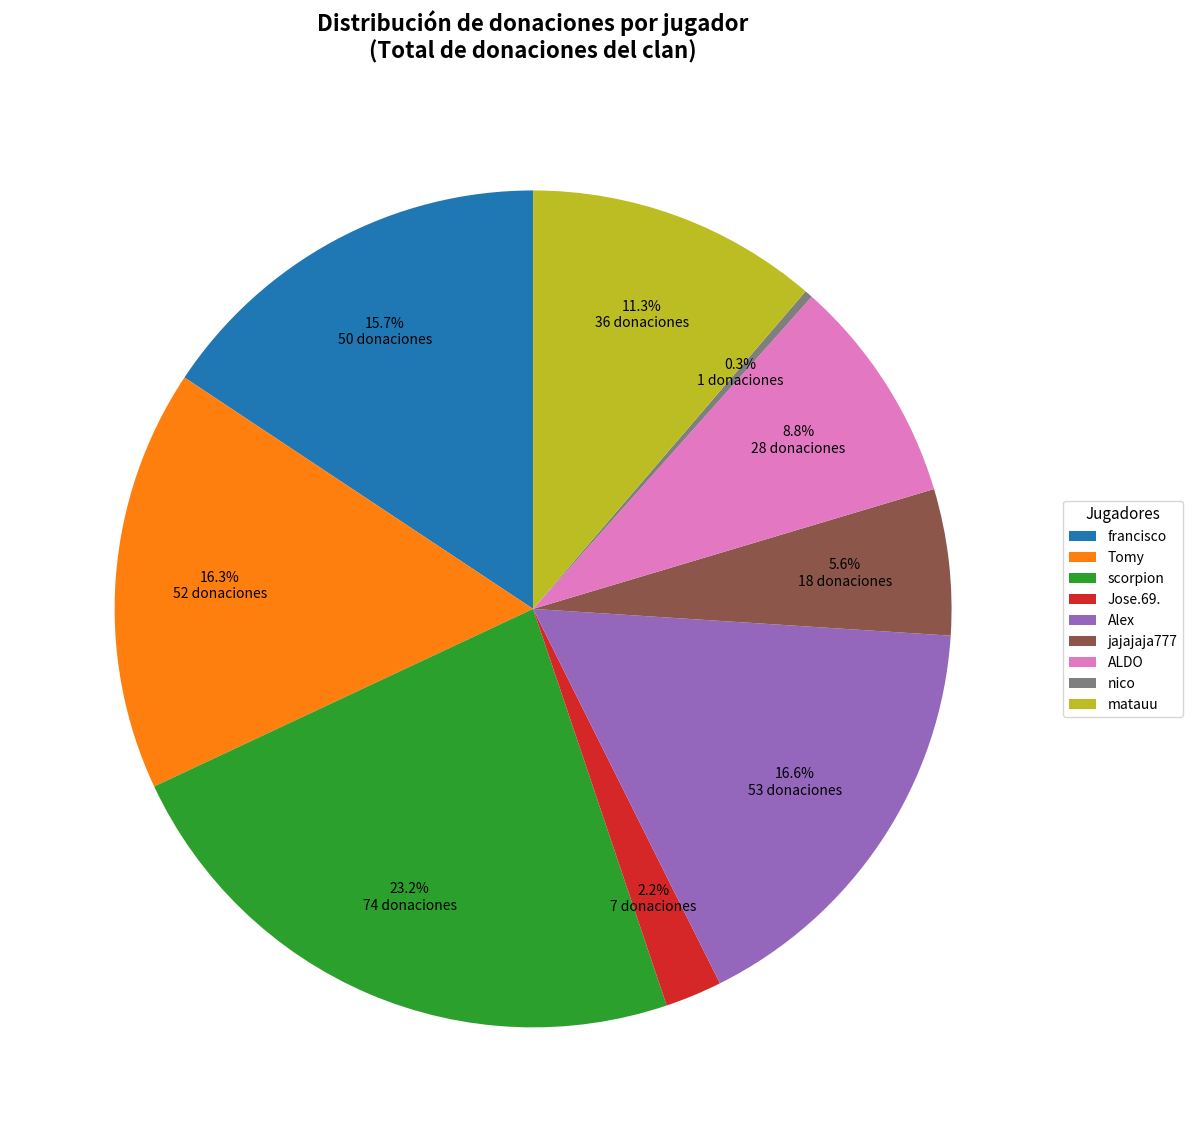

Which slice is the largest?

scorpion